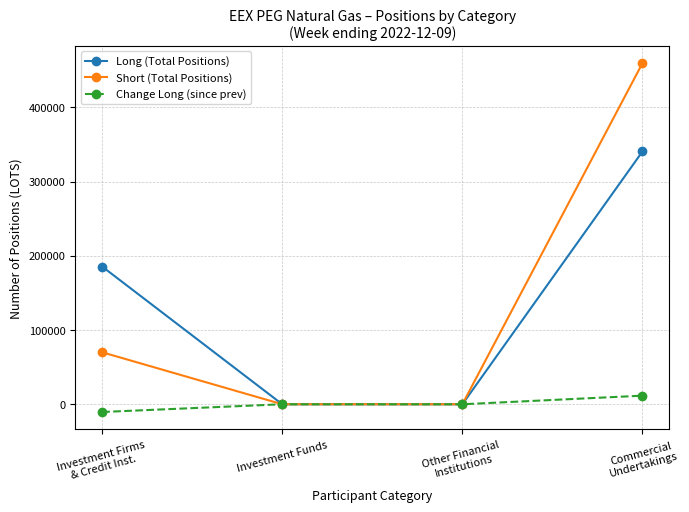

Which series has the largest range (max minus min)?

Short (Total Positions)